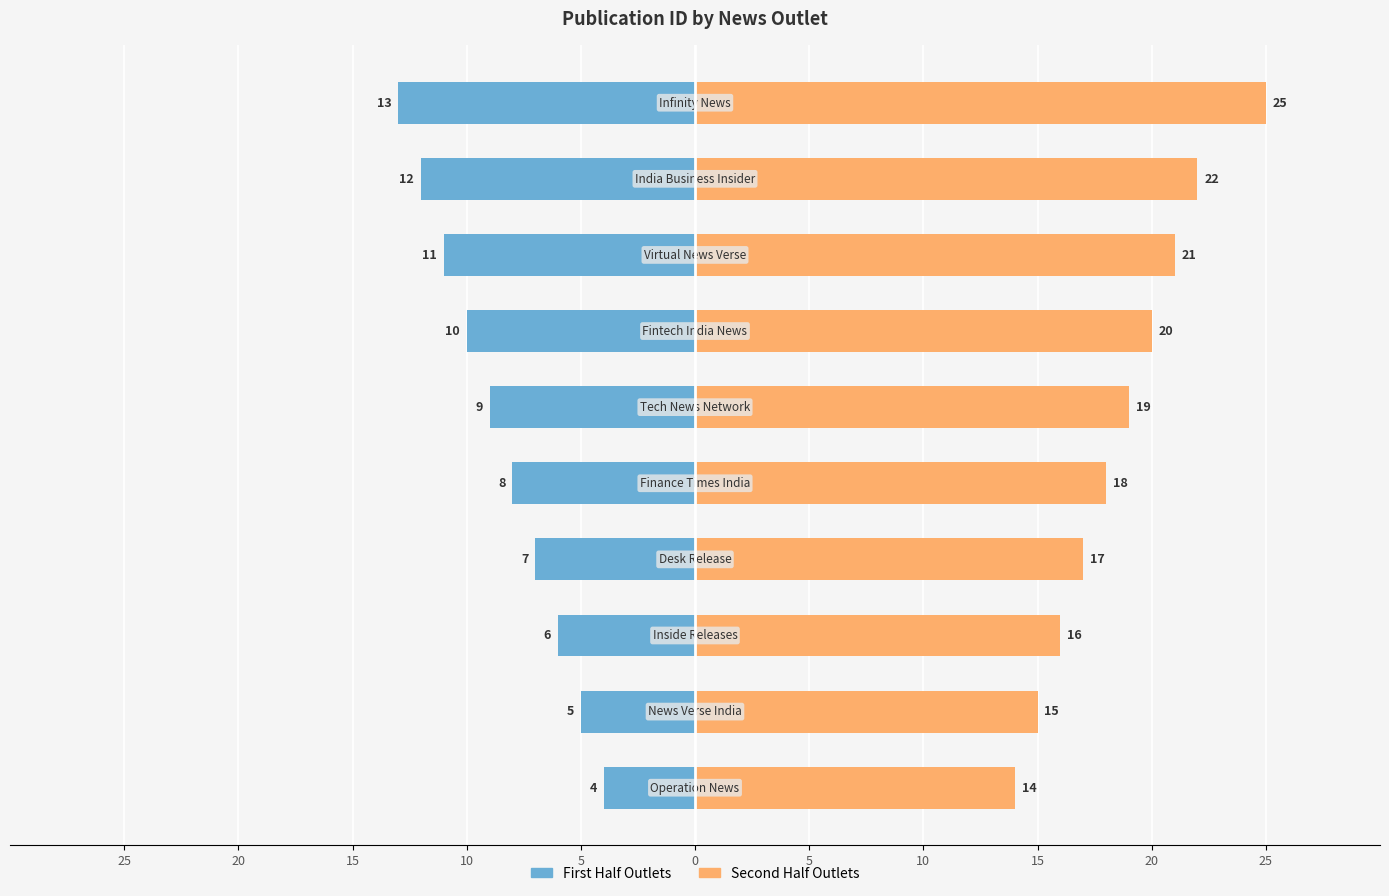

Which series has the largest range (max minus min)?

Second Half Outlets